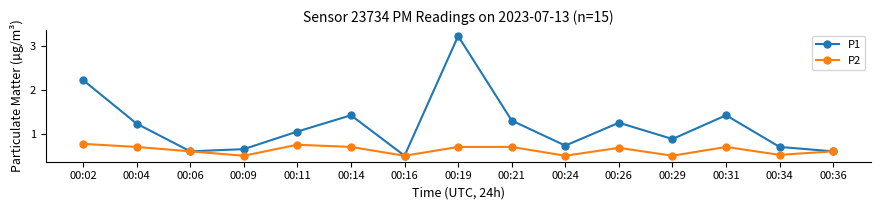

How many lines are shown in the chart?

2